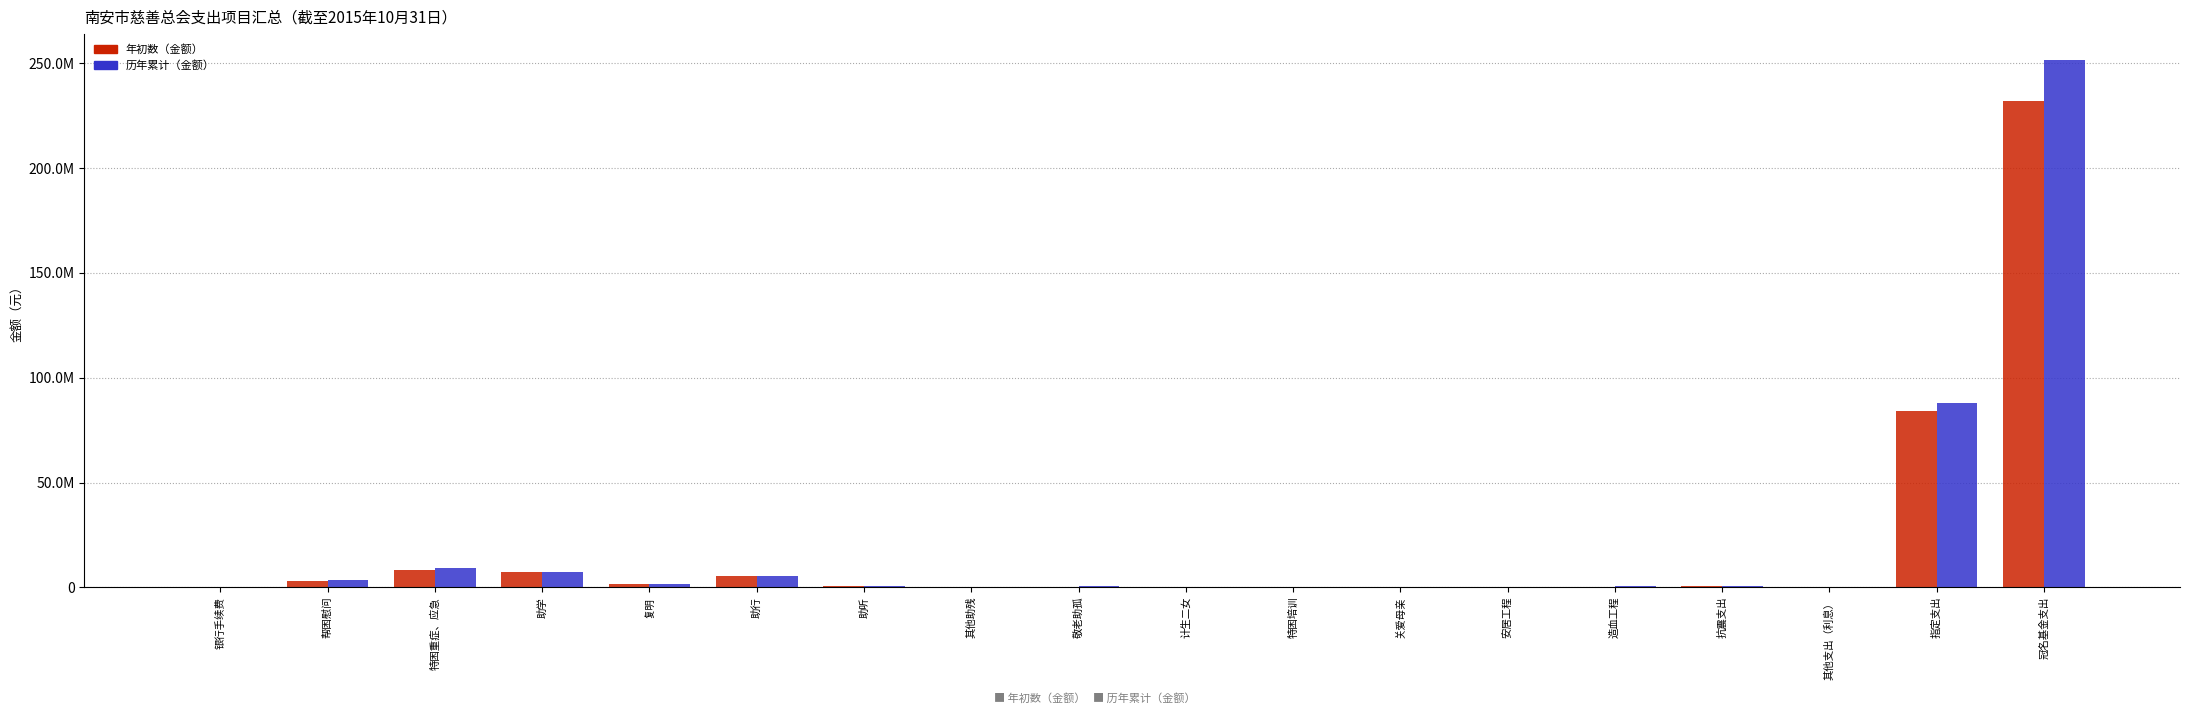

What are all the series names shown in the legend?

年初数（金额）, 历年累计（金额）